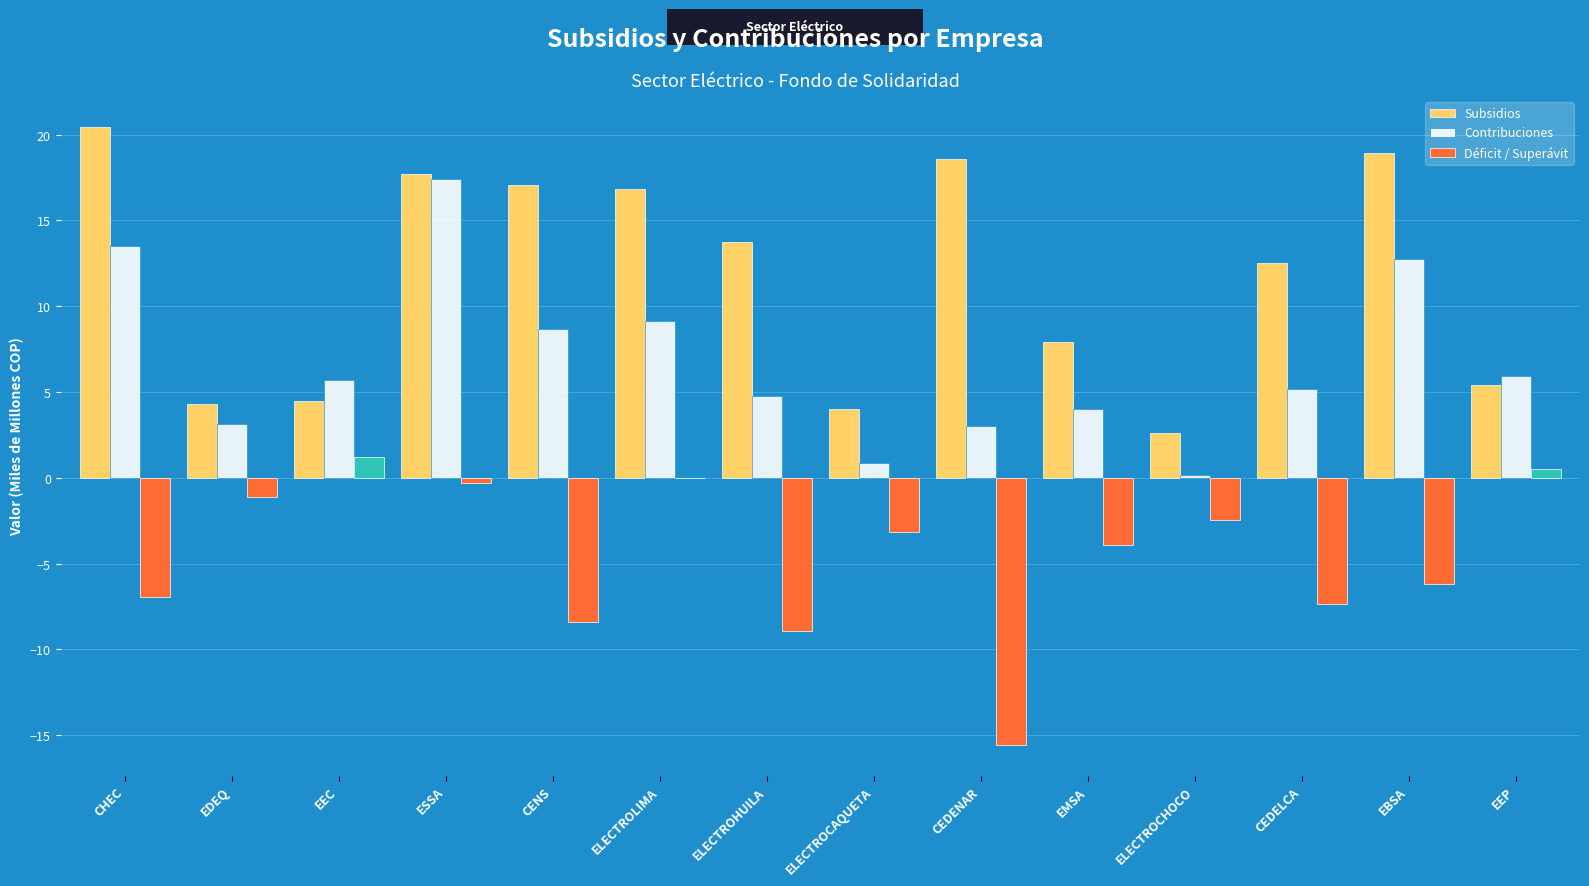

The Contribuciones series shows 4.7 at ELECTROLIMA. True or false?

False